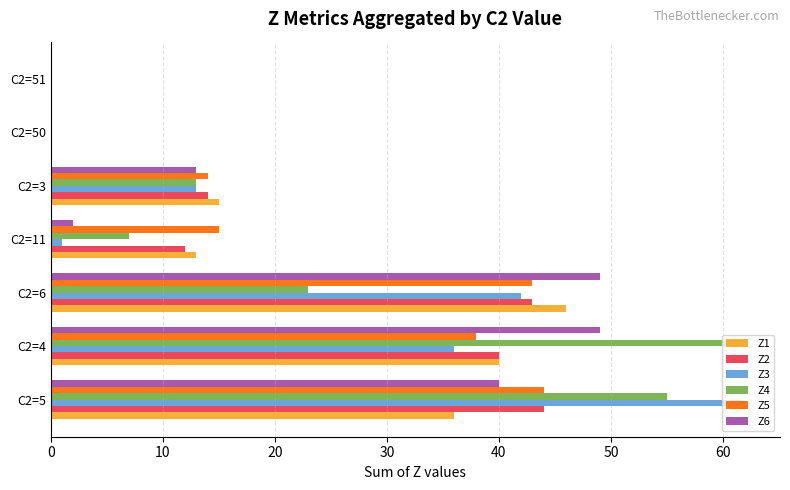

At which category is the sum across all series the highest?

C2=5